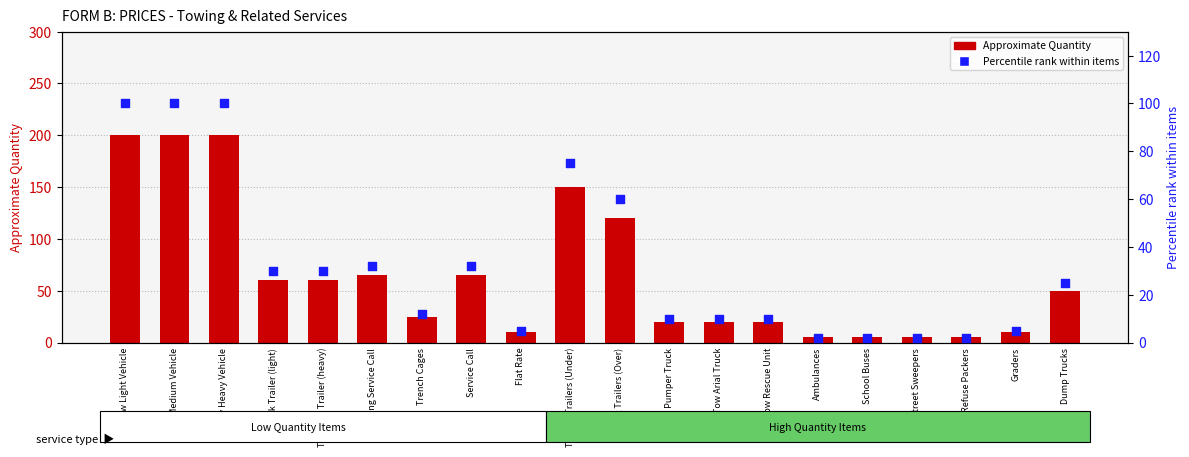

What are all the series names shown in the legend?

Approximate Quantity, Percentile rank within items